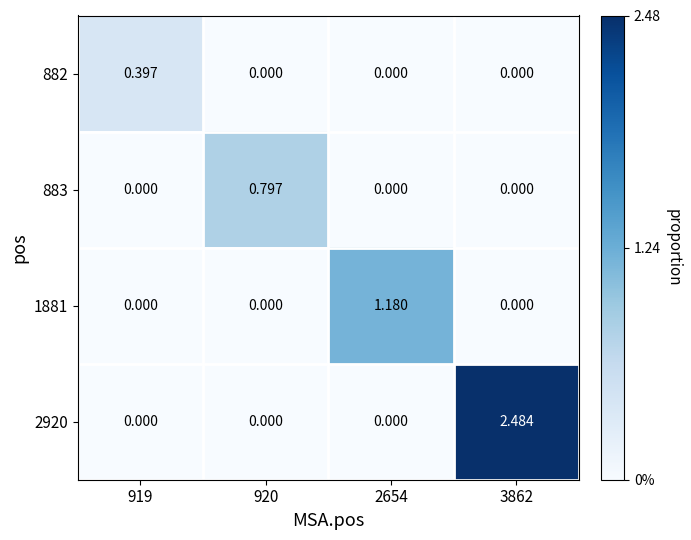

Is the value of 882 at 3862 greater than the value of 2920 at 3862?

No